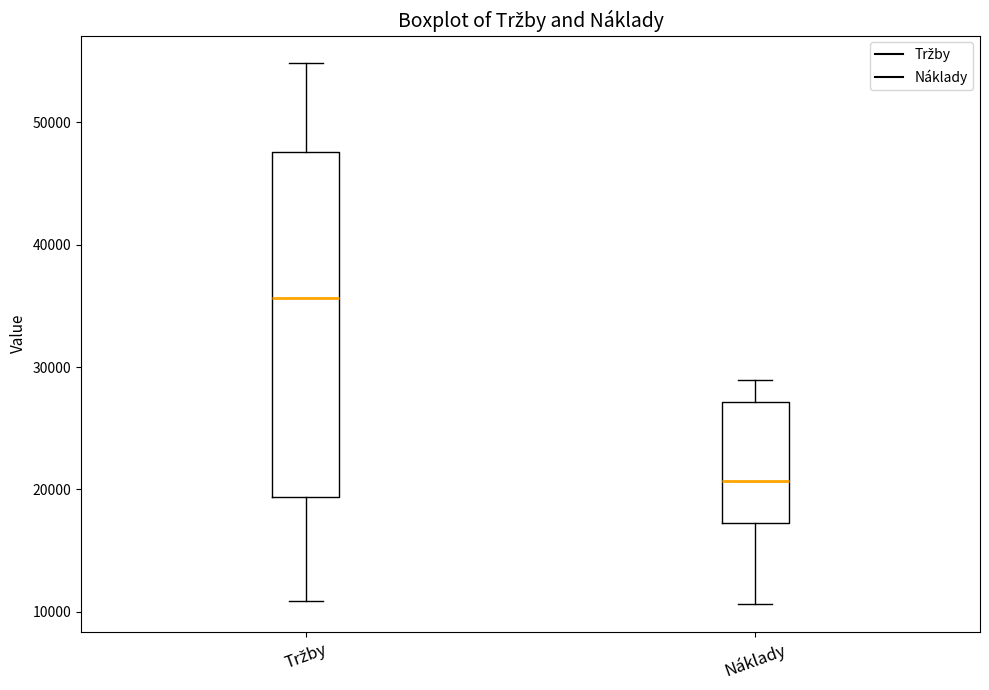

Reading left to right, transcribe this box plot: for each box, give where its median line is, the range the box spans, and where its two whiskers end, as read against the y-axis. The values are not printed on the chart, so give them approximately, as read against the axis.

Tržby: median 36000, box 19000 to 48000, whiskers 11000 to 55000
Náklady: median 21000, box 17000 to 27000, whiskers 11000 to 29000